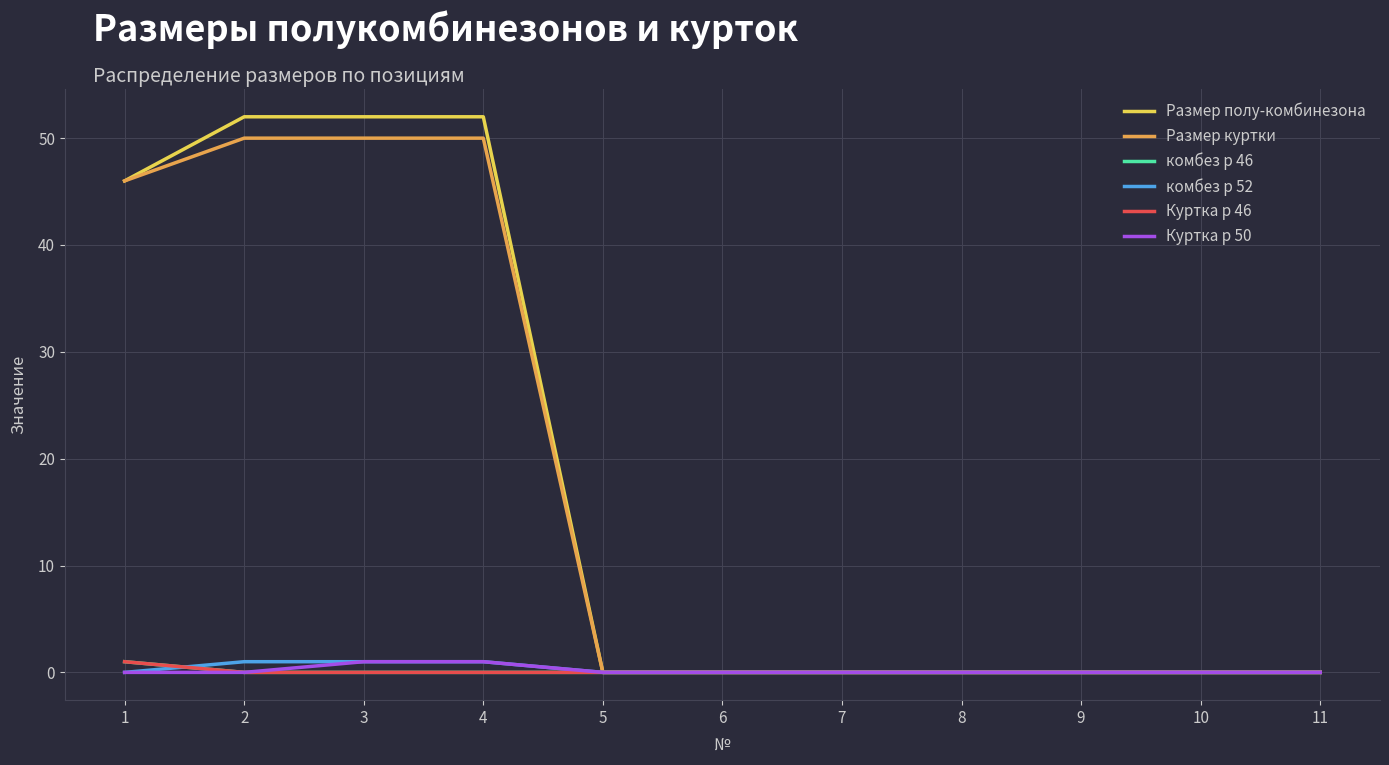

Is this an area chart (filled region under the line)?

No